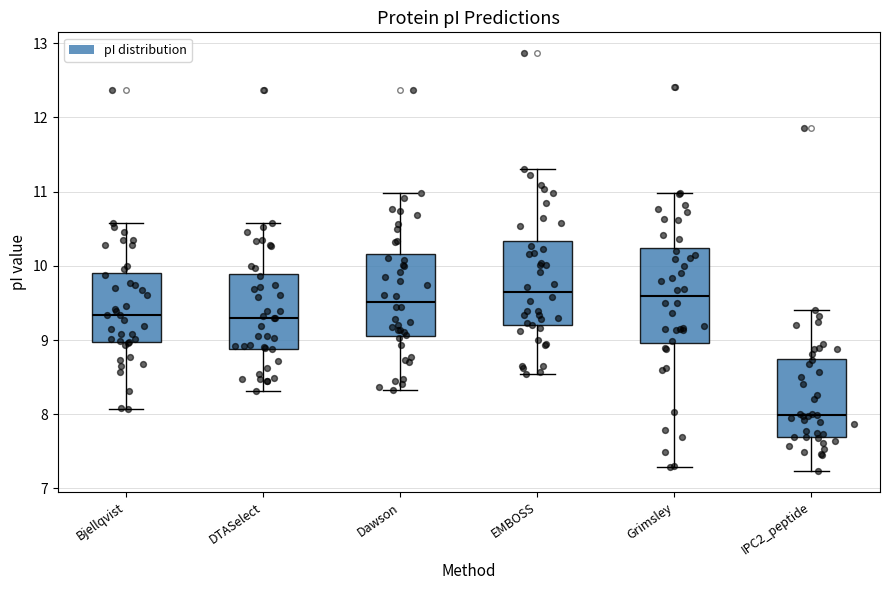

Reading left to right, read every box against the y-axis: the position of its median line, the range the box covers, and the ends of its whiskers. The values are not printed on the chart, so give them approximately, as read against the axis.

Bjellqvist: median 9.3, box 9.0 to 9.9, whiskers 8.1 to 10.6
DTASelect: median 9.3, box 8.9 to 9.9, whiskers 8.3 to 10.6
Dawson: median 9.5, box 9.1 to 10.2, whiskers 8.3 to 11.0
EMBOSS: median 9.6, box 9.2 to 10.3, whiskers 8.5 to 11.3
Grimsley: median 9.6, box 9.0 to 10.2, whiskers 7.3 to 11.0
IPC2_peptide: median 8.0, box 7.7 to 8.7, whiskers 7.2 to 9.4